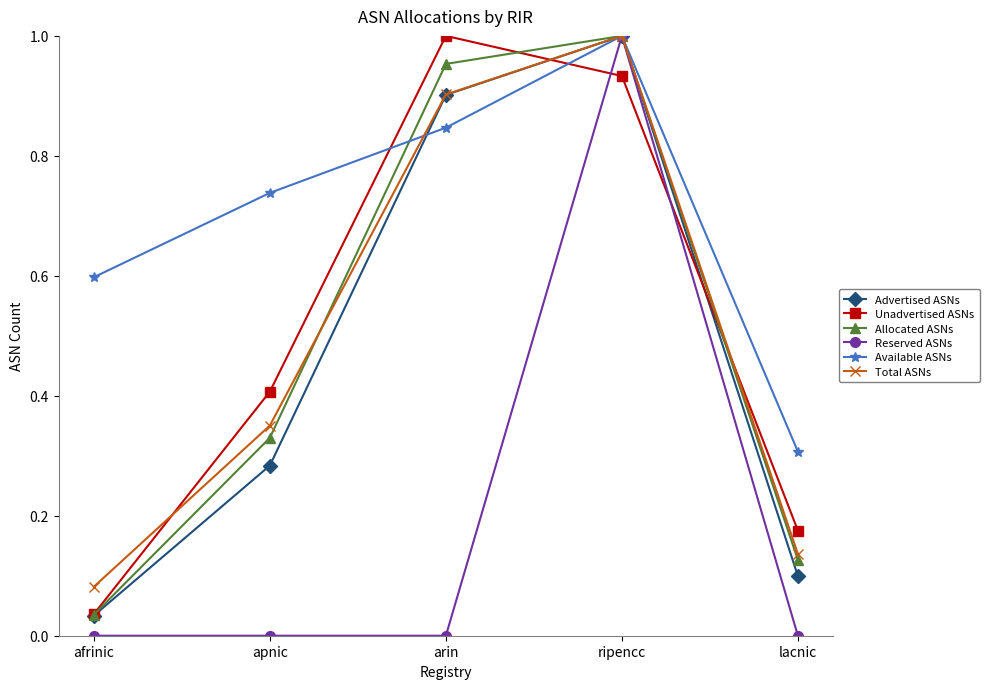

What is the difference between the Unadvertised ASNs values at ripencc and apnic?

0.5